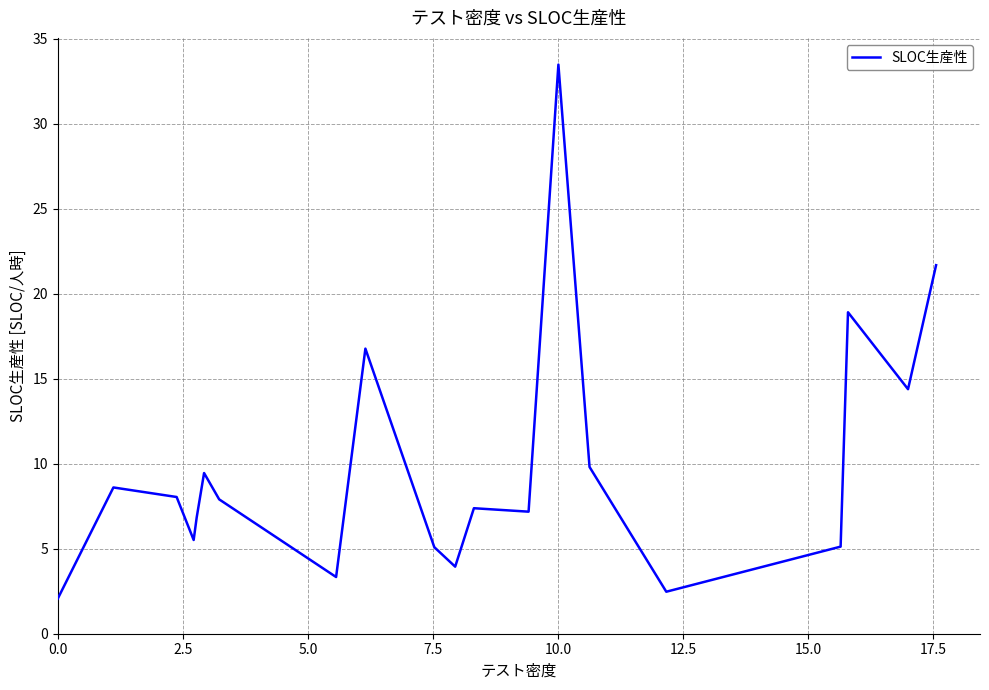

What is the minimum value shown in the chart?

2.1